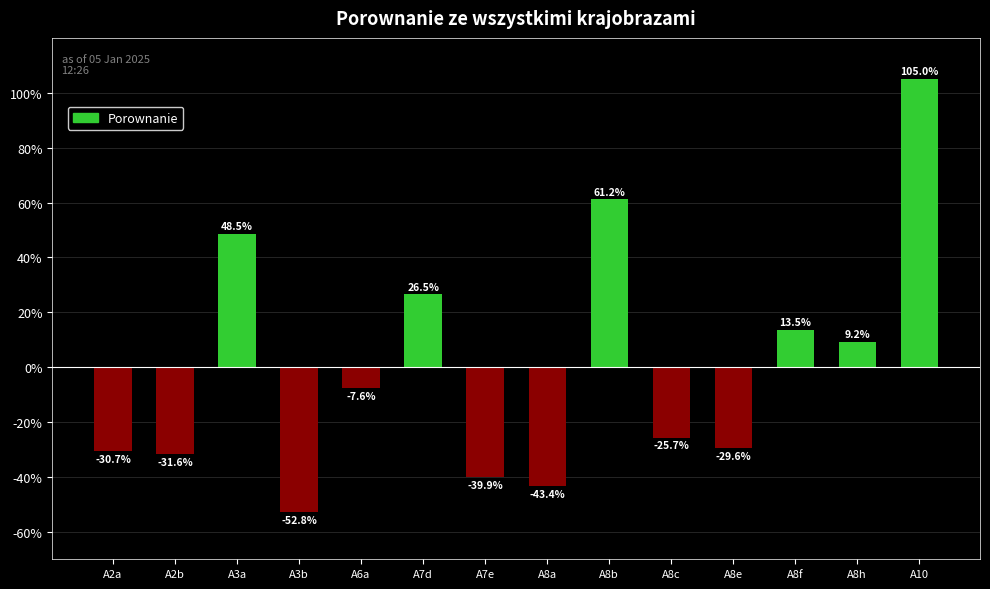

Are the bars horizontal?

No